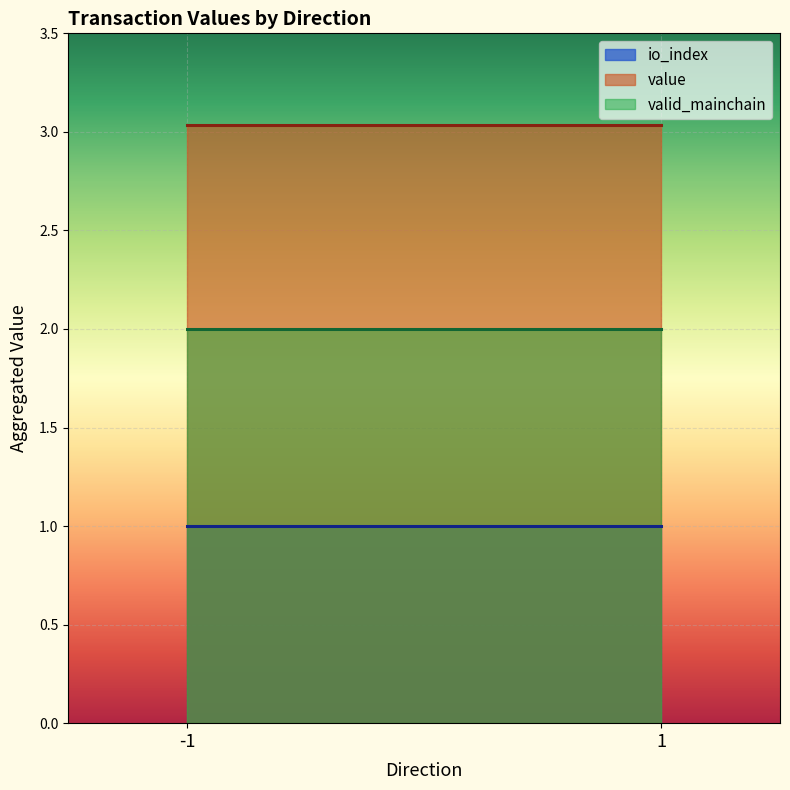

Which series has the widest spread of values?

value